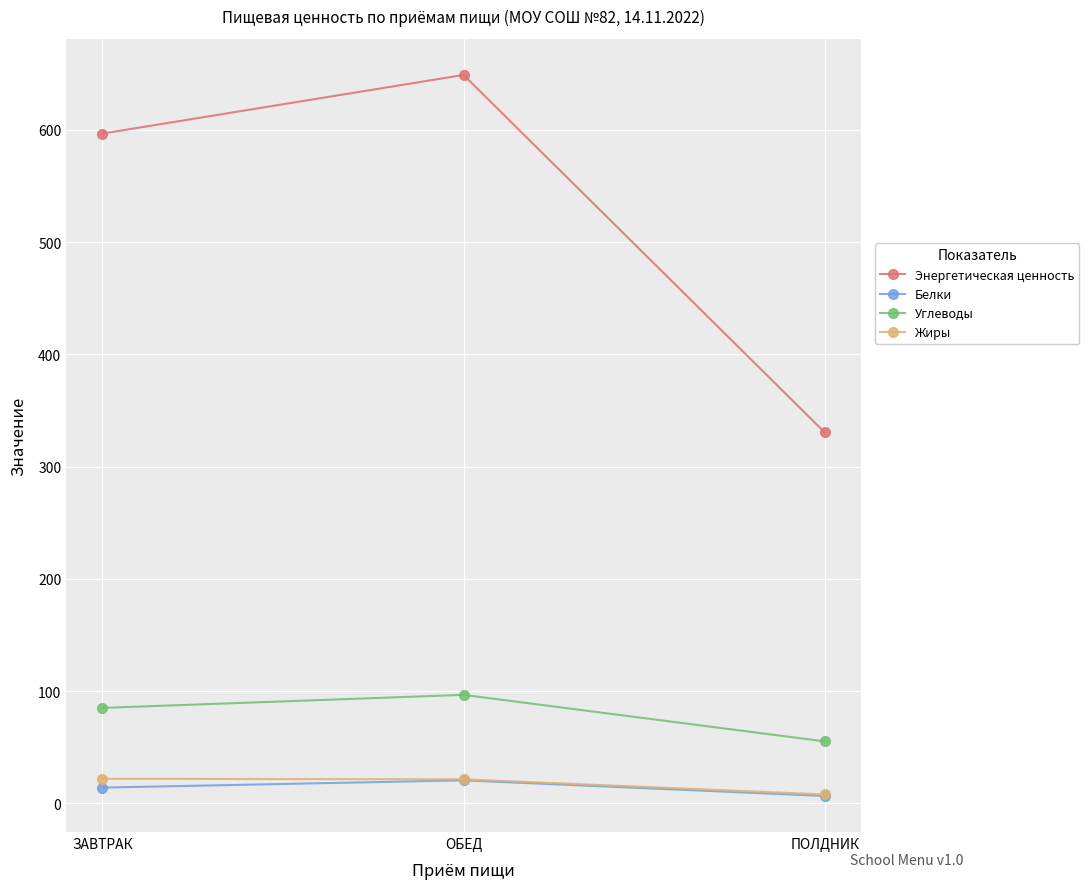

At which category is the sum across all series the highest?

ОБЕД